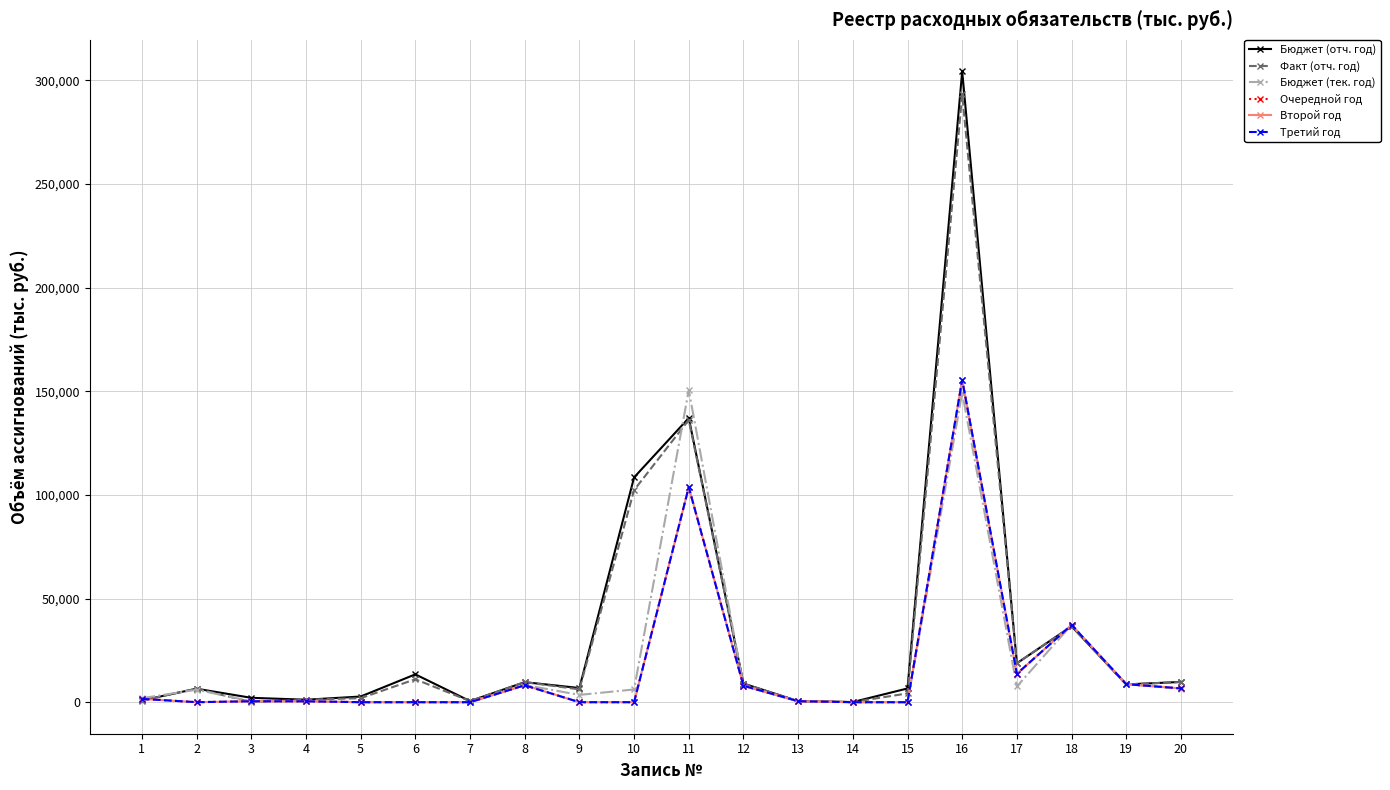

True or false: Второй год has more than 2 points higher than both neighbors.

True